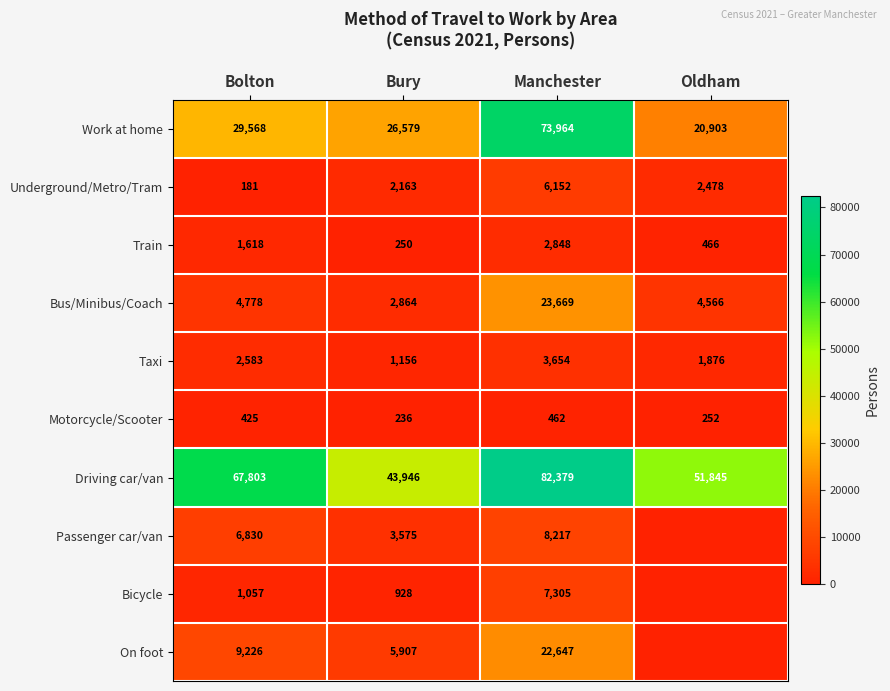

What is the total value across all series at Oldham?

82386